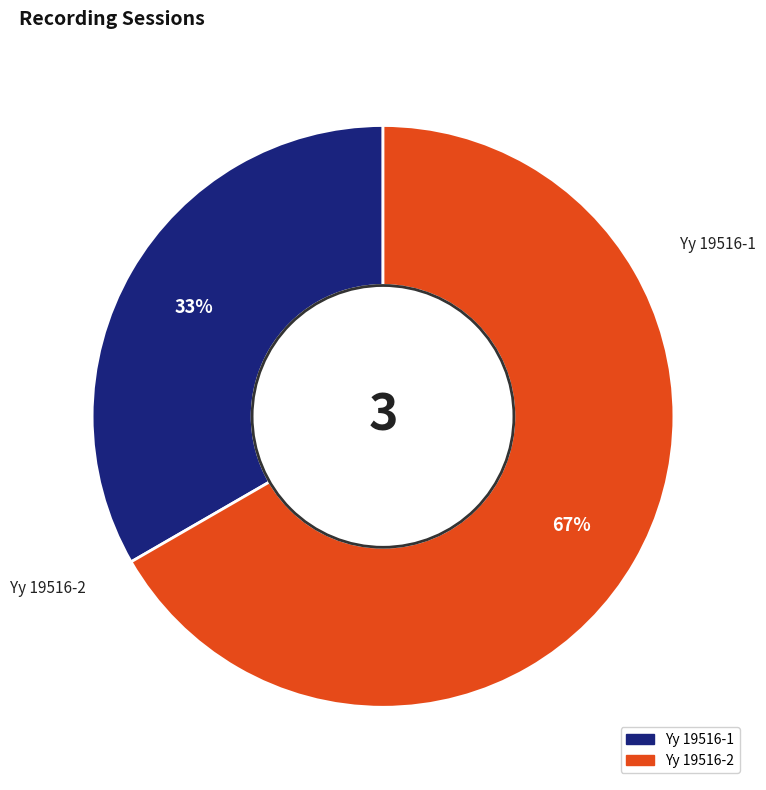

Is there a majority slice in this chart?

Yes